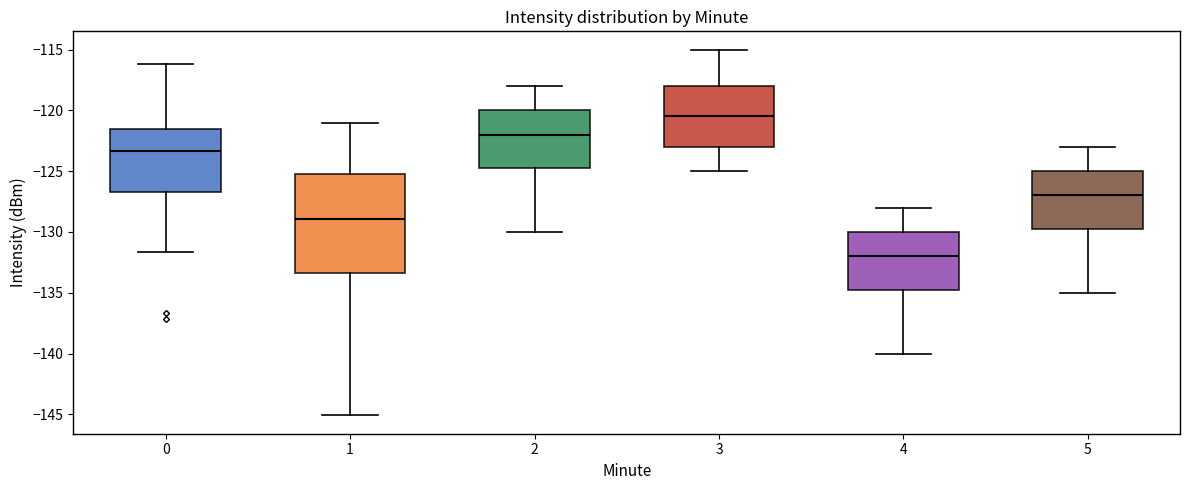

Reading left to right, read every box against the y-axis: the position of its median line, the range the box covers, and the ends of its whiskers. The values are not printed on the chart, so give them approximately, as read against the axis.

0: median -123.5, box -126.5 to -121.5, whiskers -131.5 to -116.0
1: median -129.0, box -133.5 to -125.0, whiskers -145.0 to -121.0
2: median -122.0, box -124.5 to -120.0, whiskers -130.0 to -118.0
3: median -120.5, box -123.0 to -118.0, whiskers -125.0 to -115.0
4: median -132.0, box -134.5 to -130.0, whiskers -140.0 to -128.0
5: median -127.0, box -129.5 to -125.0, whiskers -135.0 to -123.0